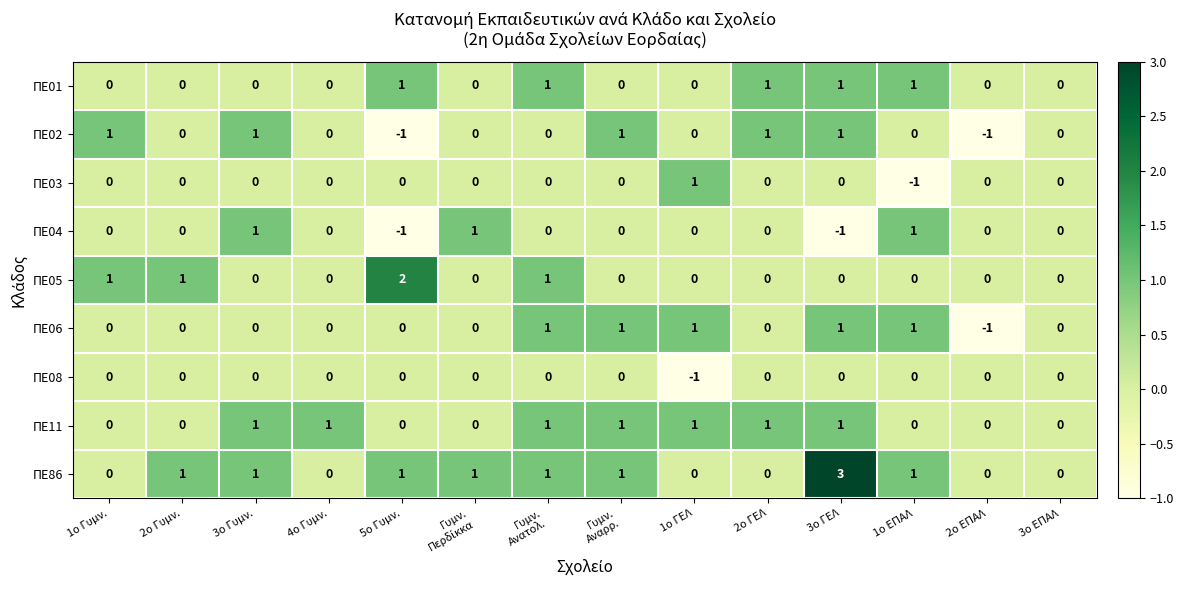

What is the sum of all ΠΕ02 values?

3